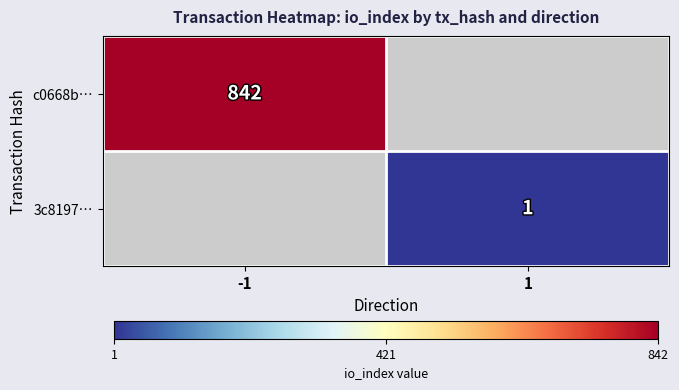

The c0668b… series shows 241.6 at -1. True or false?

False